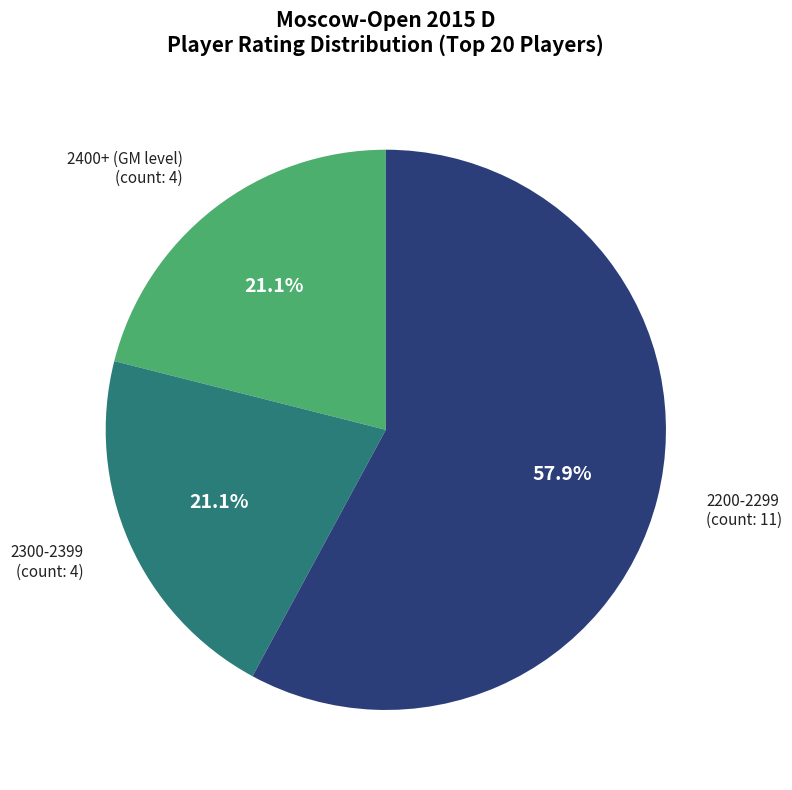

Is there any slice that represents more than half of the pie?

Yes